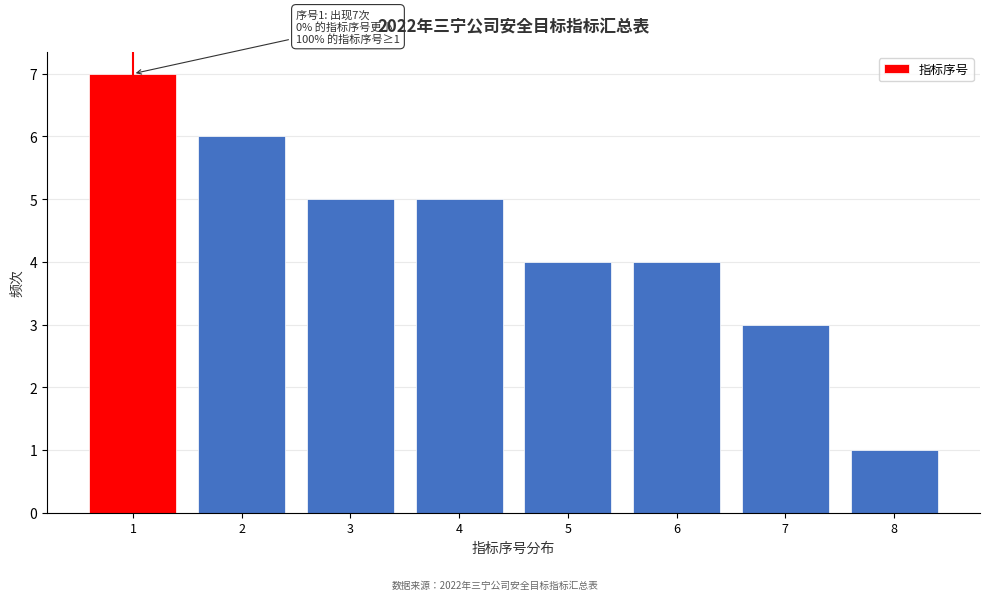

Reading left to right, list all the values displayed in this chart.

1=7	2=6	3=5	4=5	5=4	6=4	7=3	8=1